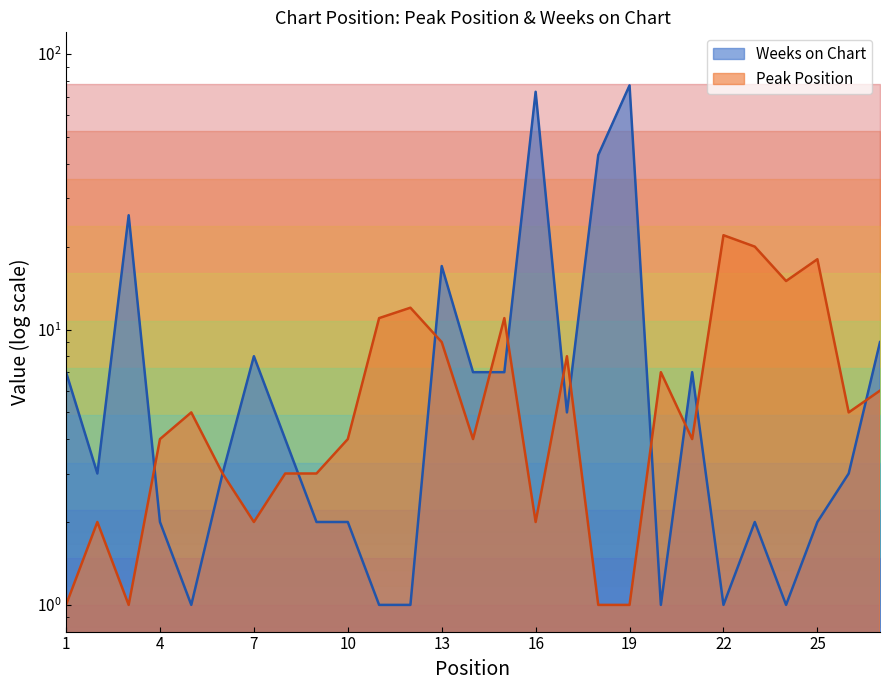

At which label does Peak Position reach its peak?

22